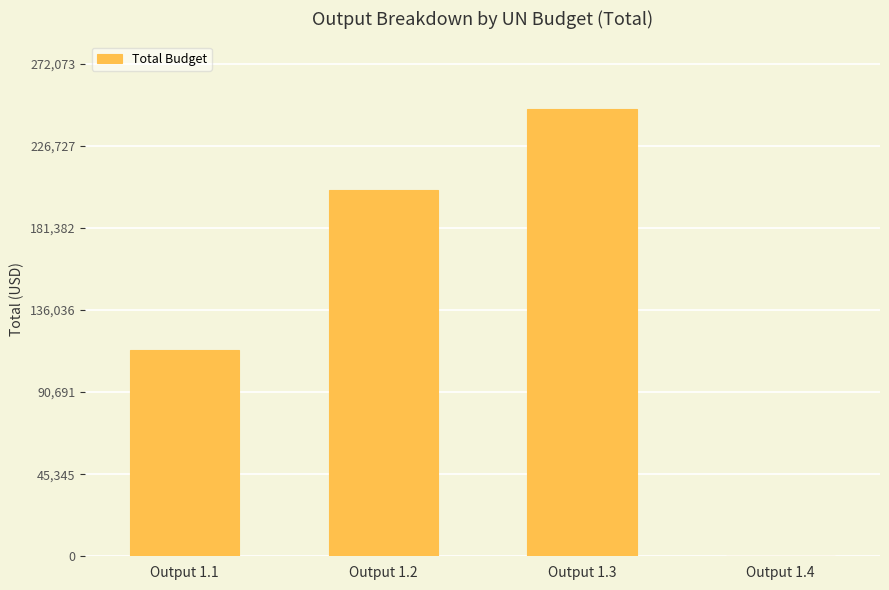

Does the chart contain stacked bars?

No